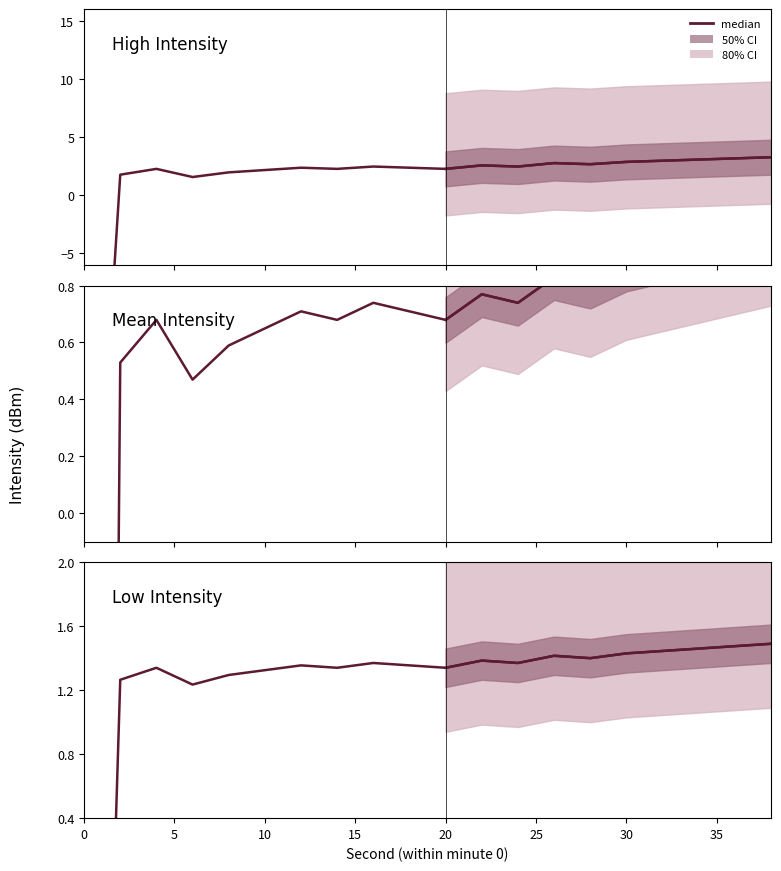

How many interior local valleys (lower than both neighbors) does the data have?

5